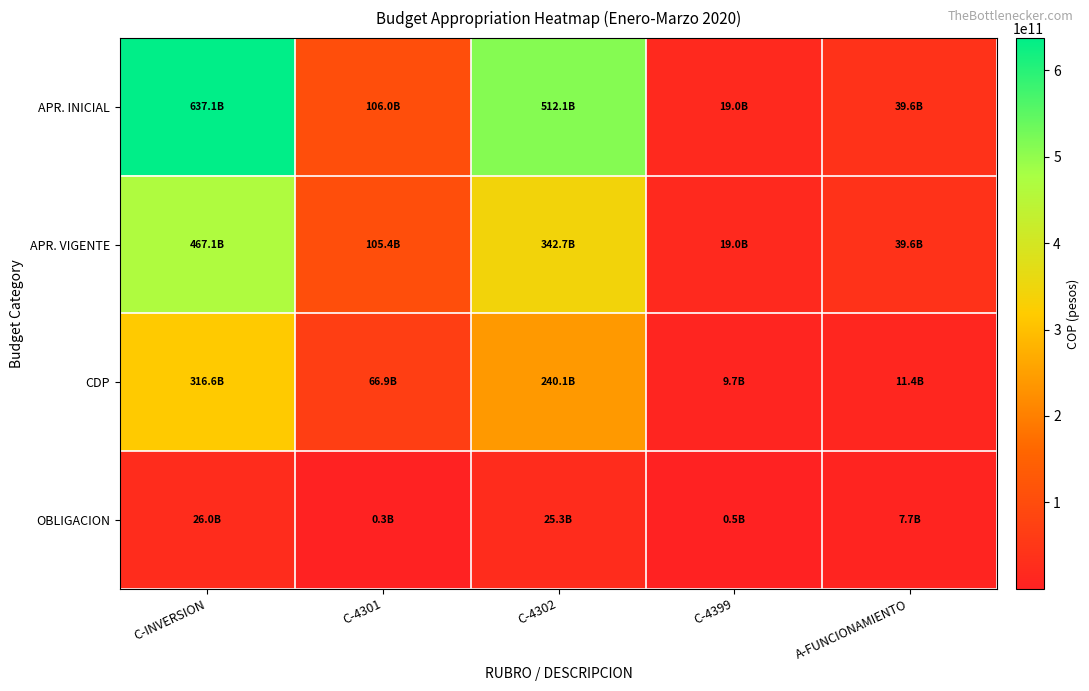

What is the smallest value displayed?

275050497